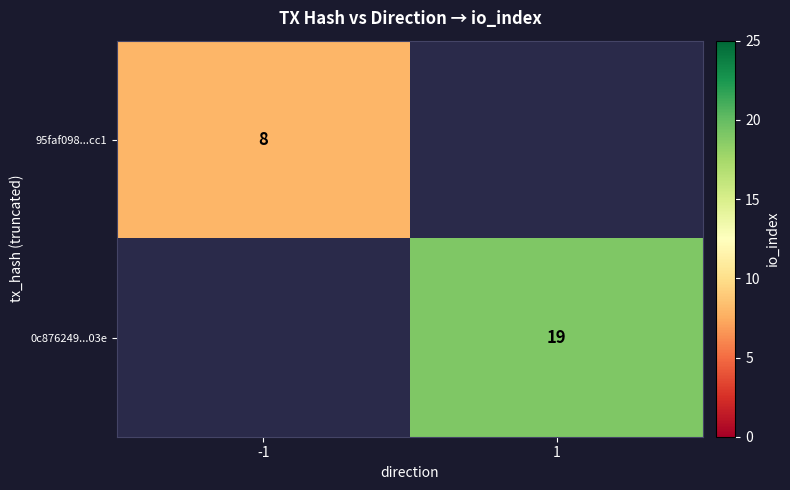

Is it true that 0c876249...03e equals 19 at 1?

True